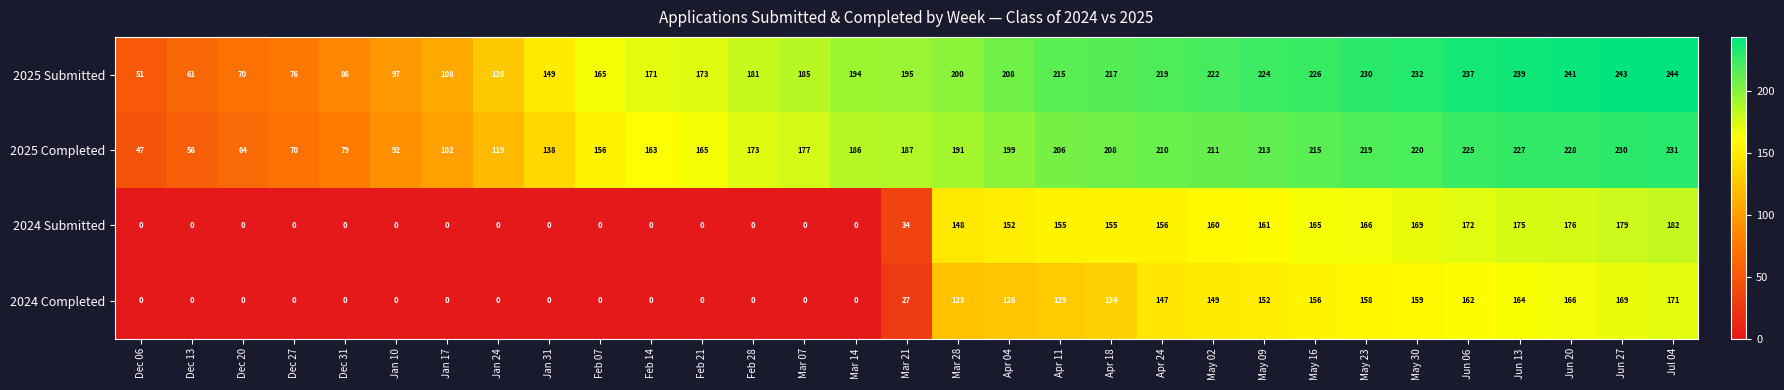

At which category is the sum across all series the highest?

Jul 04